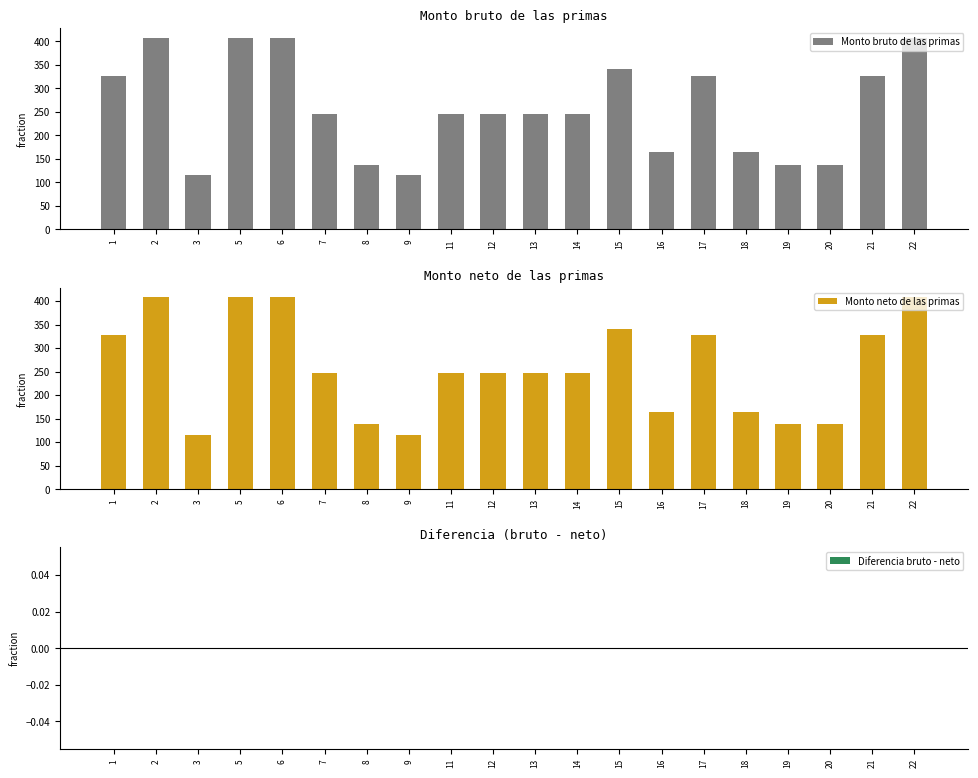

Does the chart contain any negative values?

No